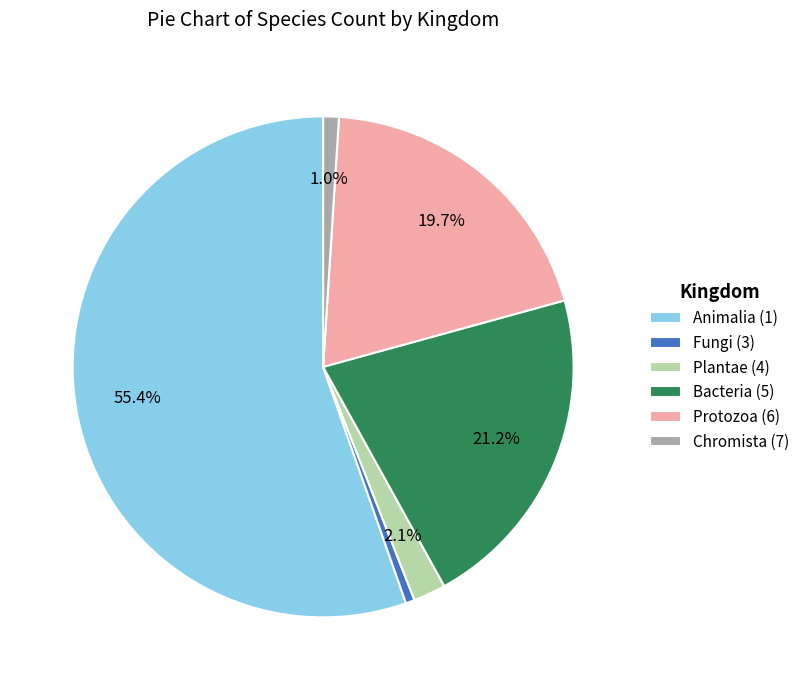

What is the ratio of the value at Animalia (1) to the value at Bacteria (5)?

2.6